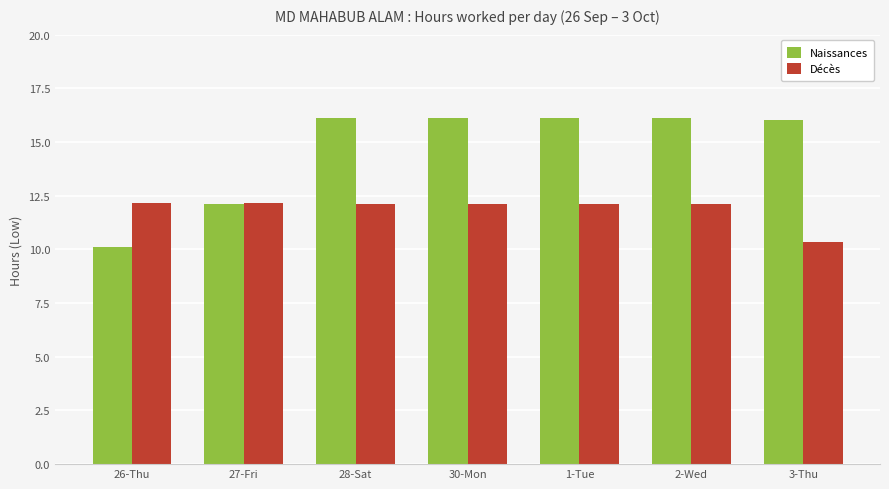

Where is Naissances nearest to the value 13?

27-Fri